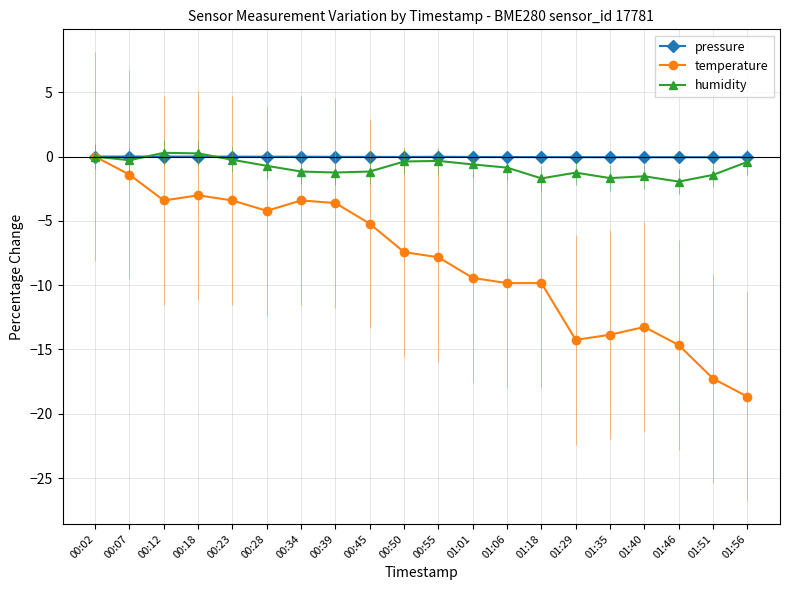

How many values in humidity are below zero?

17